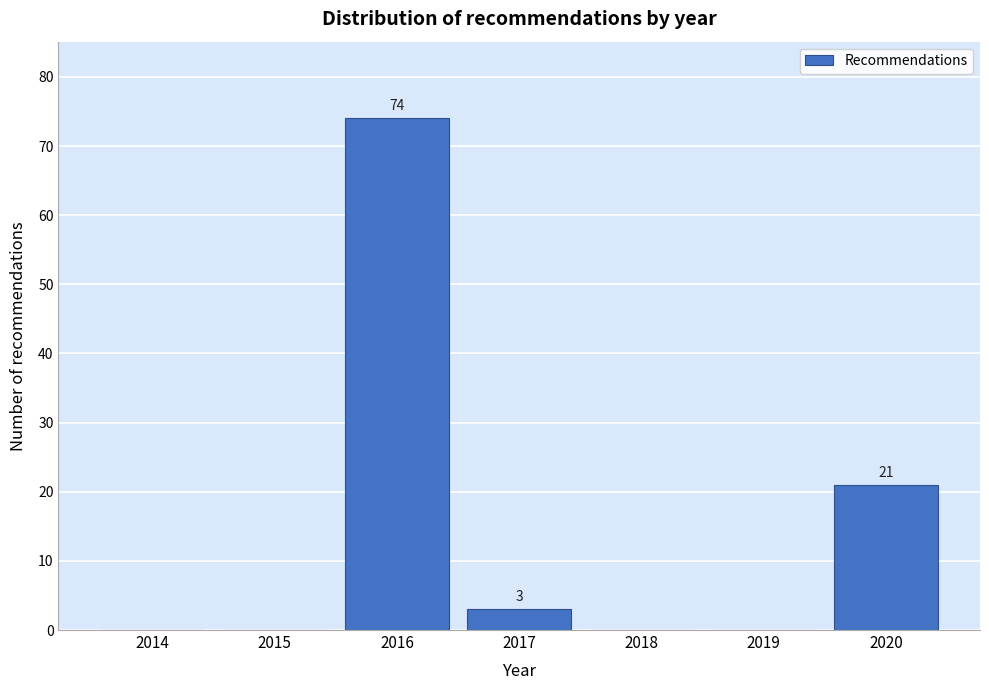

Reading left to right, extract all data points from this chart.

2014=0	2015=0	2016=74	2017=3	2018=0	2019=0	2020=21